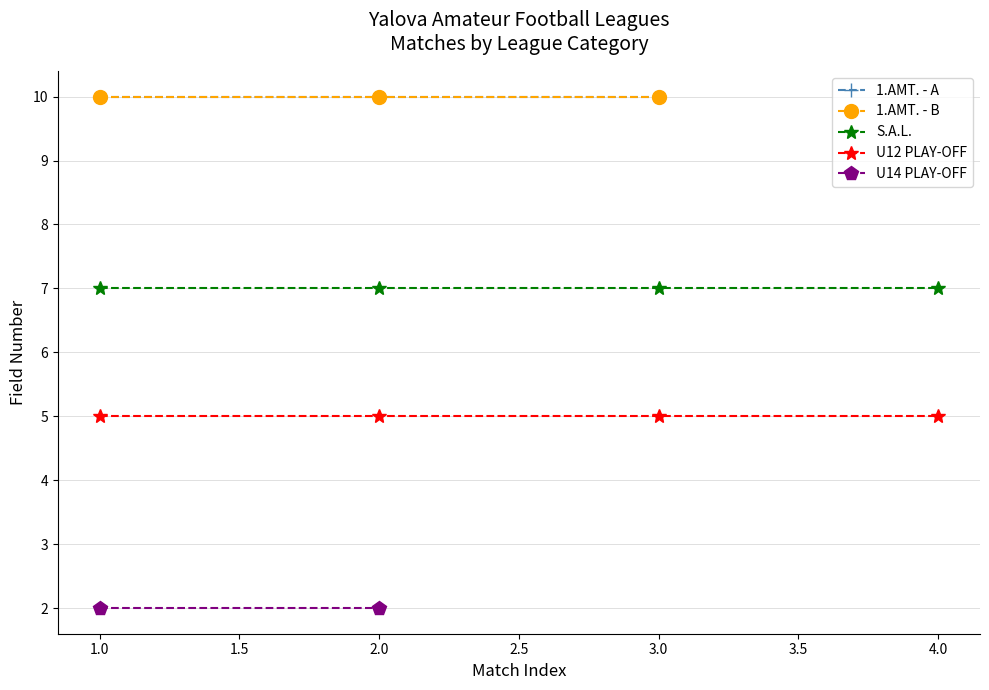

True or false: U19 - B and 1.AMT. - A intersect in this chart.

False